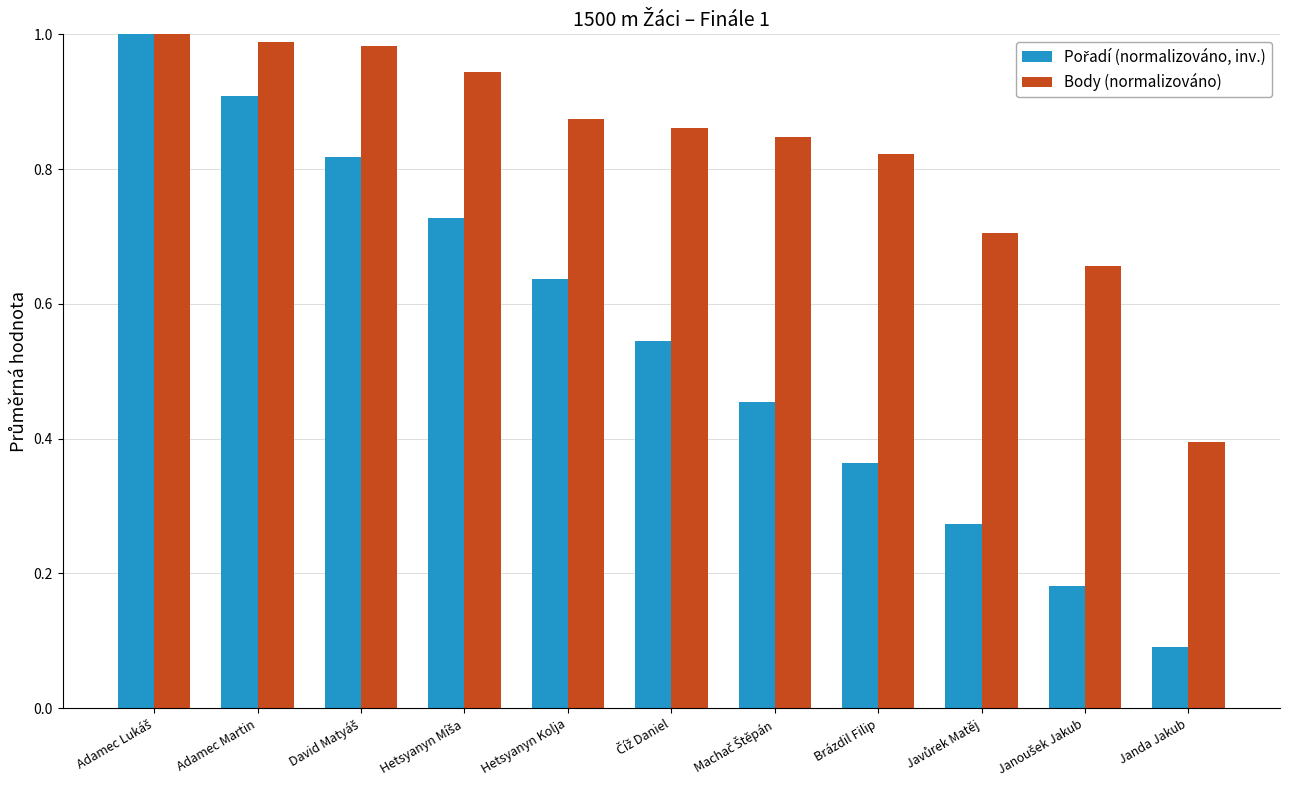

The value of Body (normalizováno) at Janda Jakub is 0.6. True or false?

False